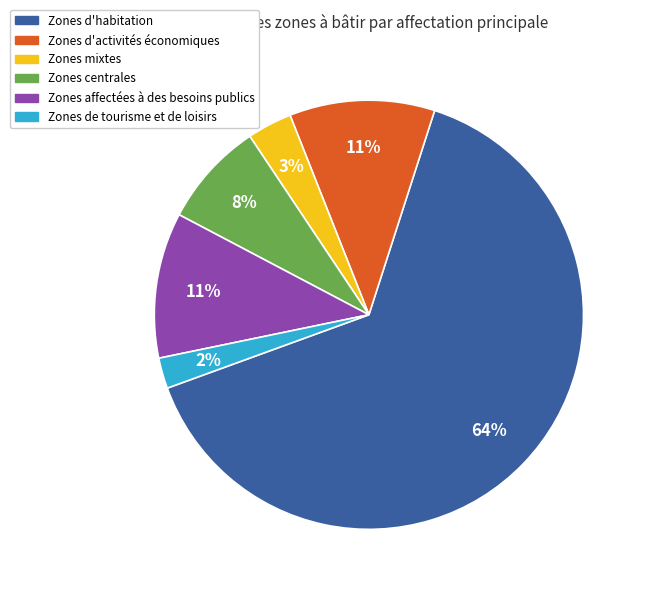

To the nearest percent, what percentage of the pie is Zones d'activités économiques?

11%